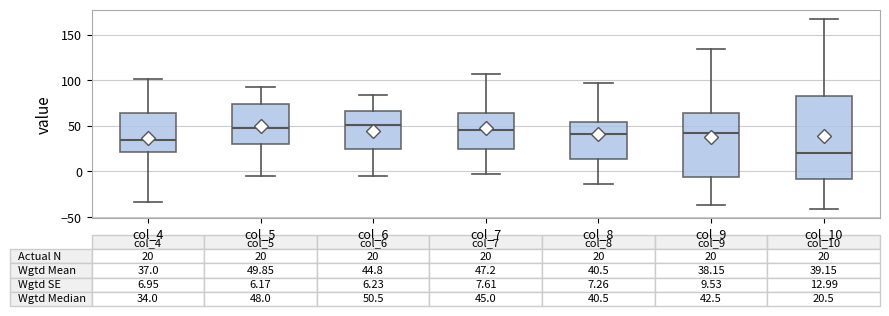

Which box is the tallest, from its lower edge to its upper edge?

col_10